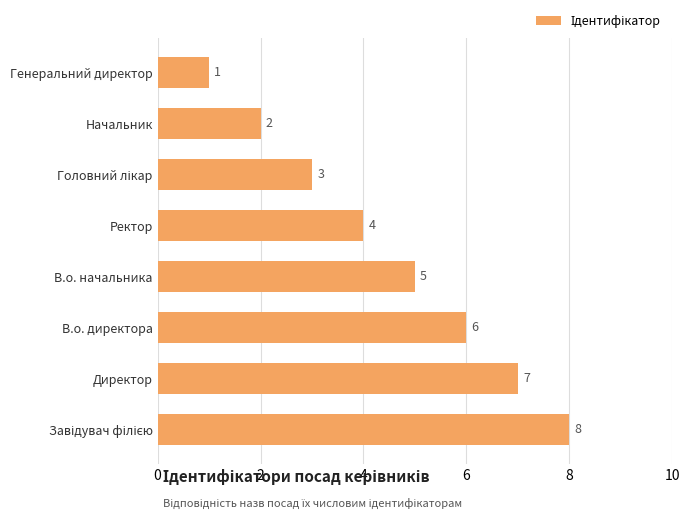

How many data points does each series have?

8